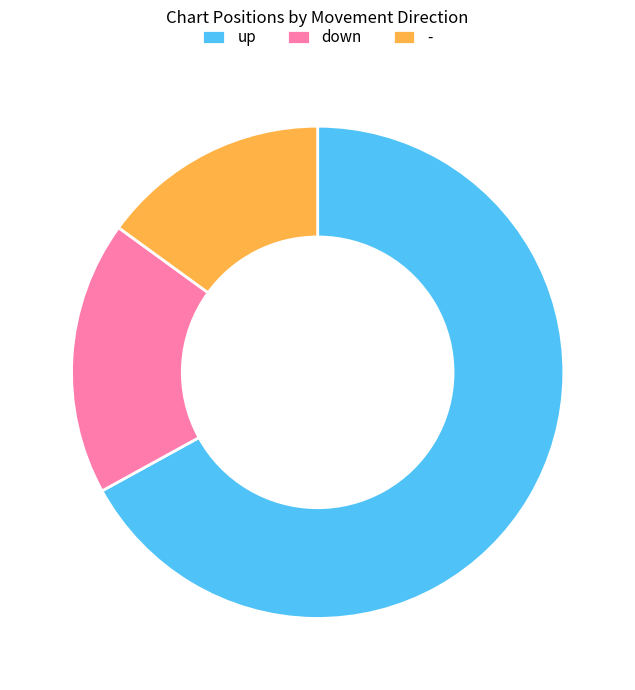

Which slice is the smallest?

-